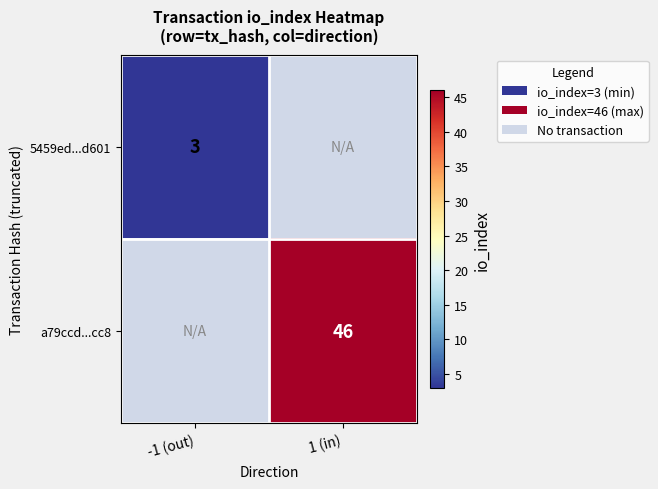

The a79ccd...cc8 series shows 23 at 1 (in). True or false?

False